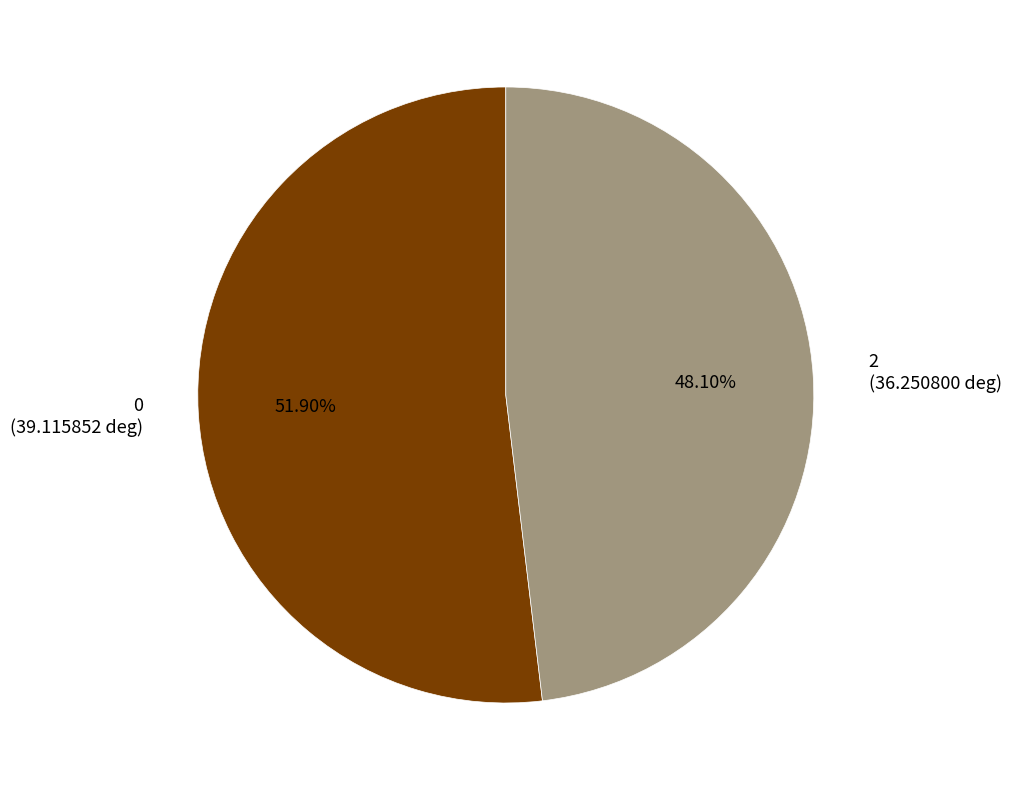

To the nearest percent, what is the difference between the largest and smallest slice percentages?

4%